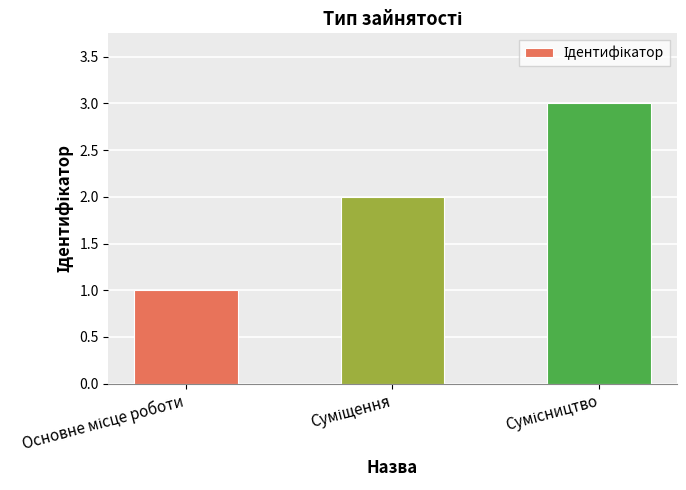

What is the greatest value displayed?

3